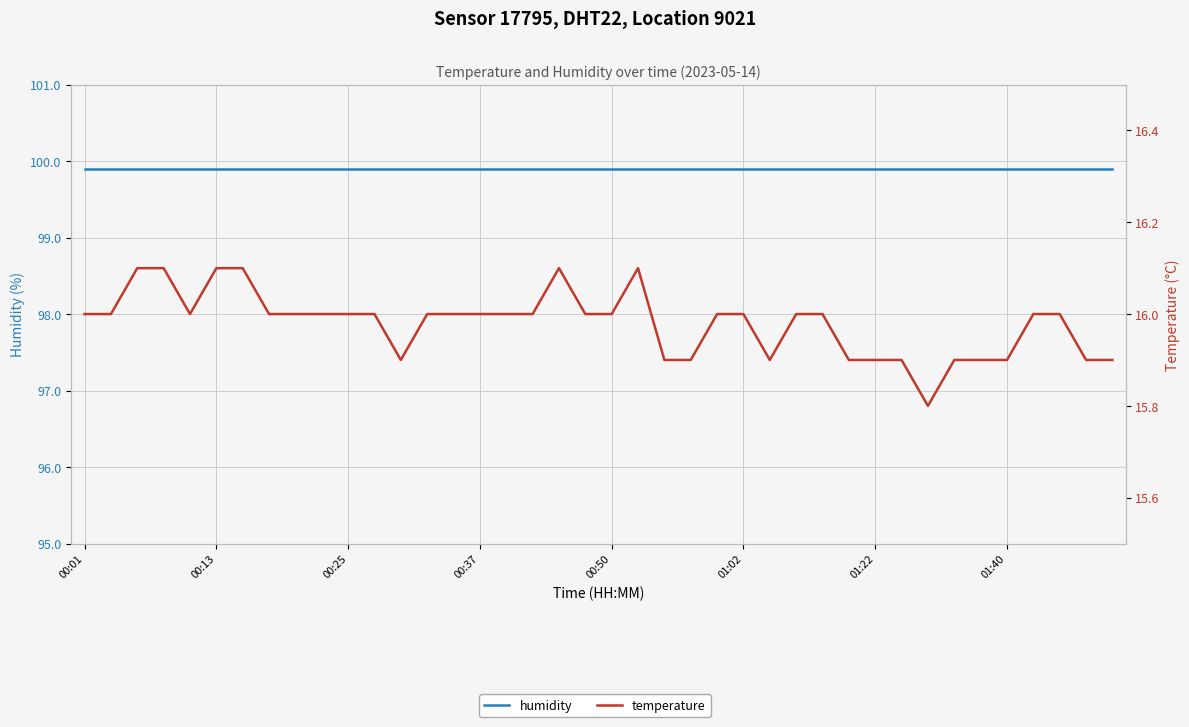

How many lines are shown in the chart?

2